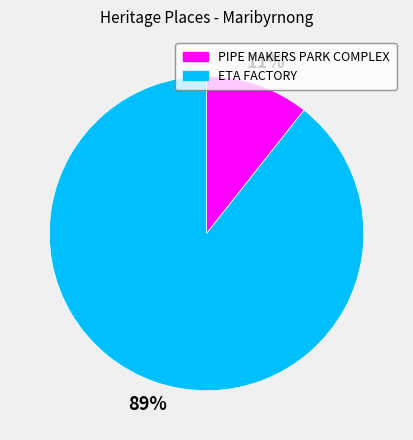

Does PIPE MAKERS PARK COMPLEX account for over 50% of the chart?

No